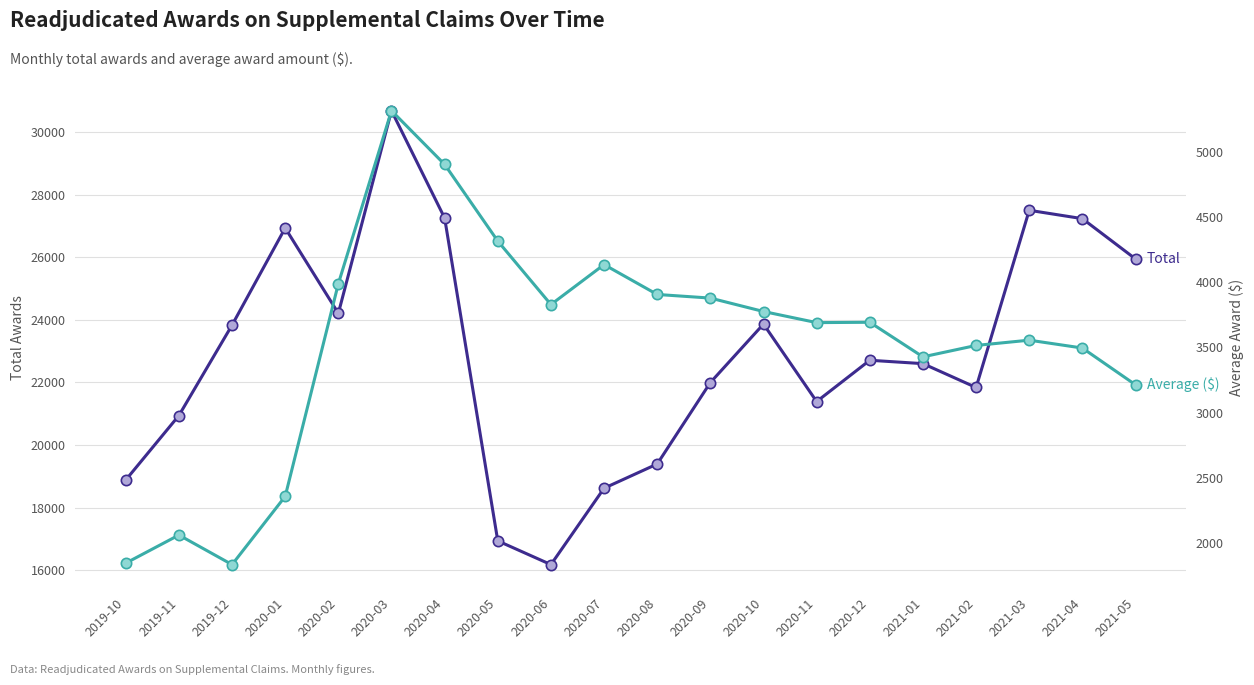

Which series has the largest total across all categories?

Total